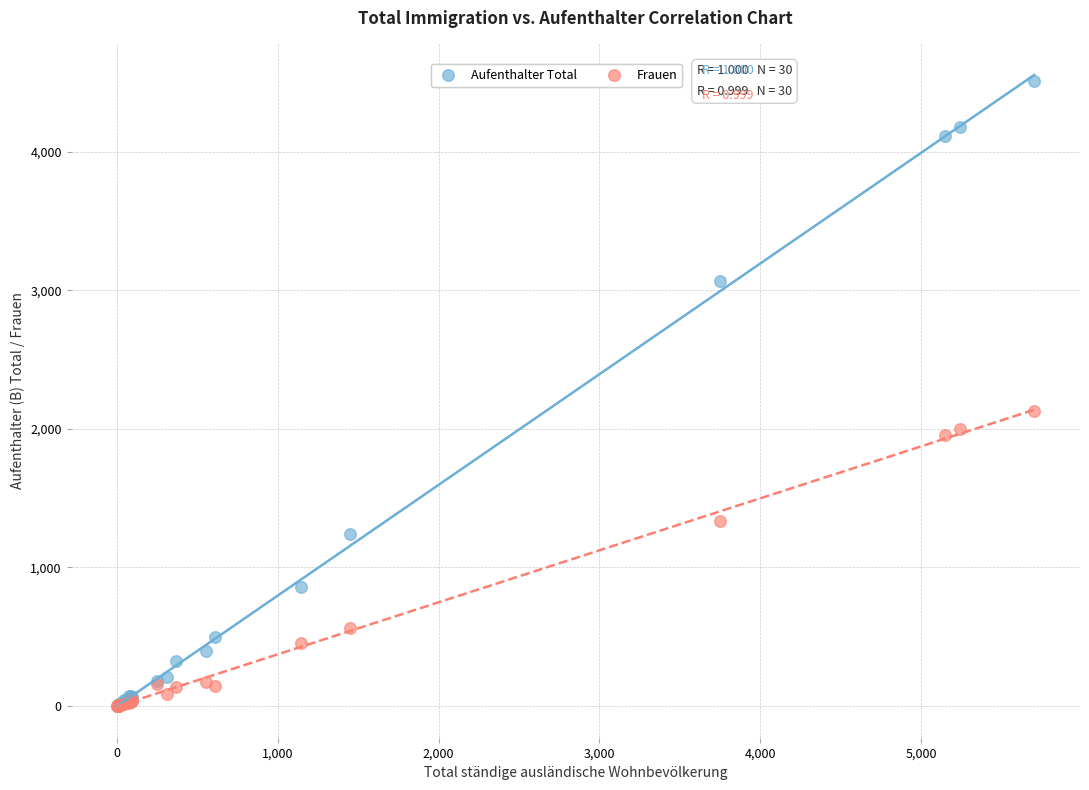

In the Aufenthalter Total series, what Y value is closest to 2254?

3068